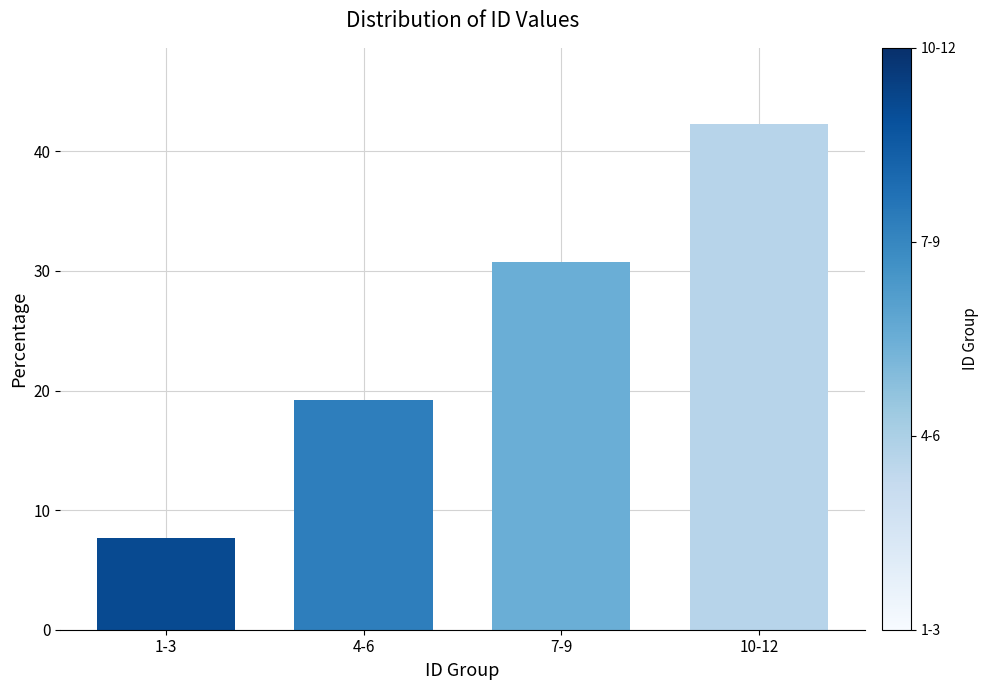

List the labels in order of value, largest first.

10-12, 7-9, 4-6, 1-3